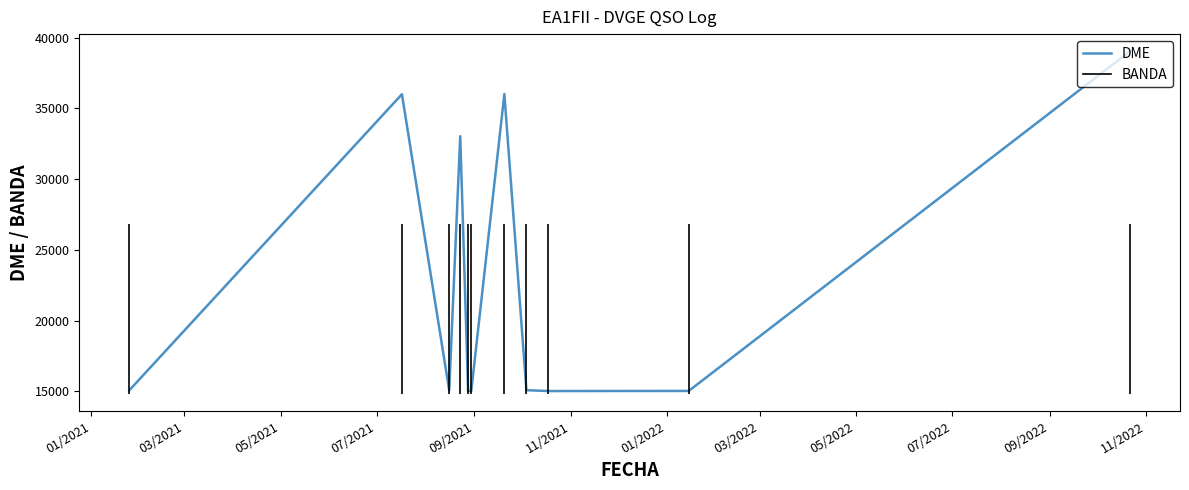

True or false: the data shows 6722 at 01/2021.

False